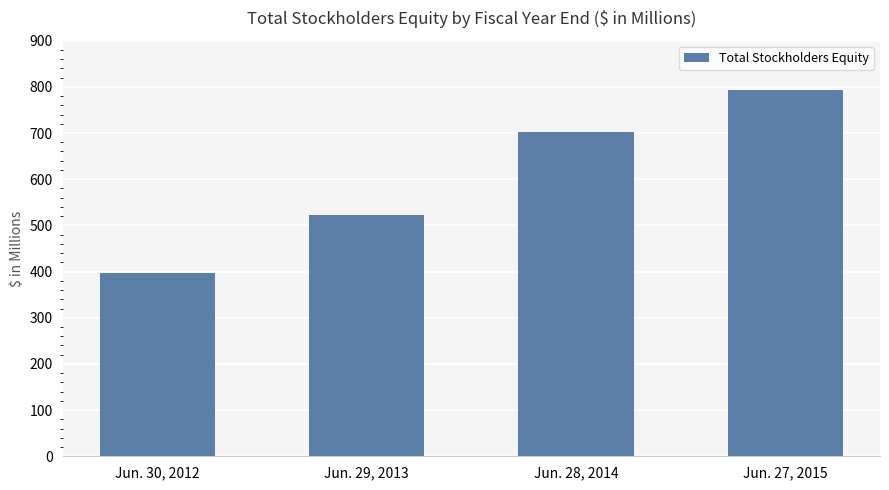

How many bars are there in total?

4